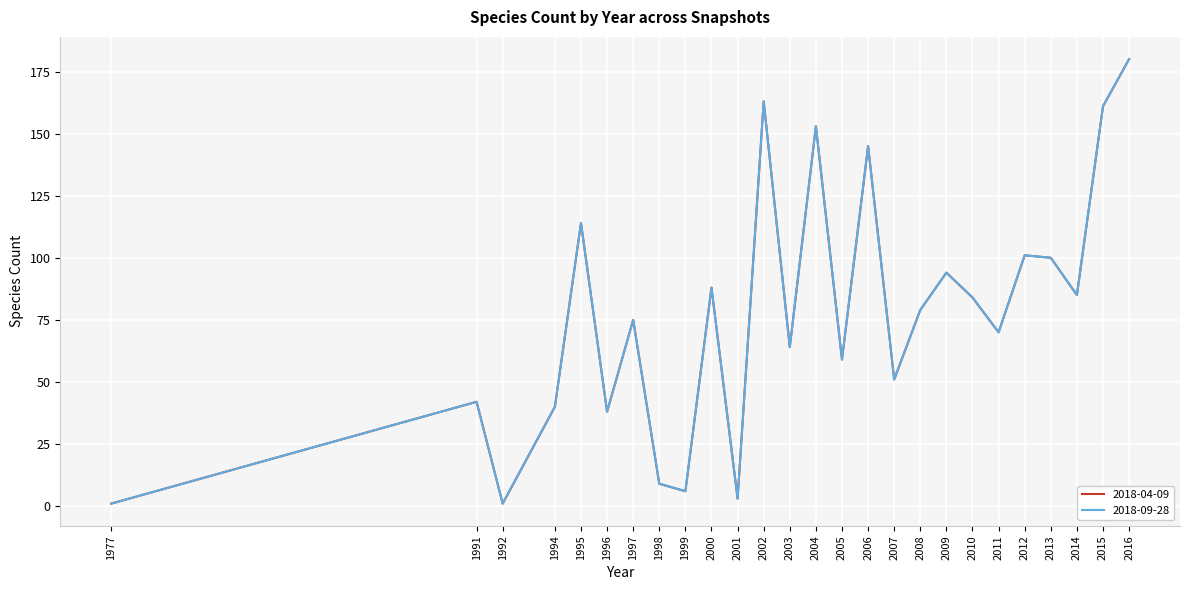

Does the chart have visible grid lines?

Yes